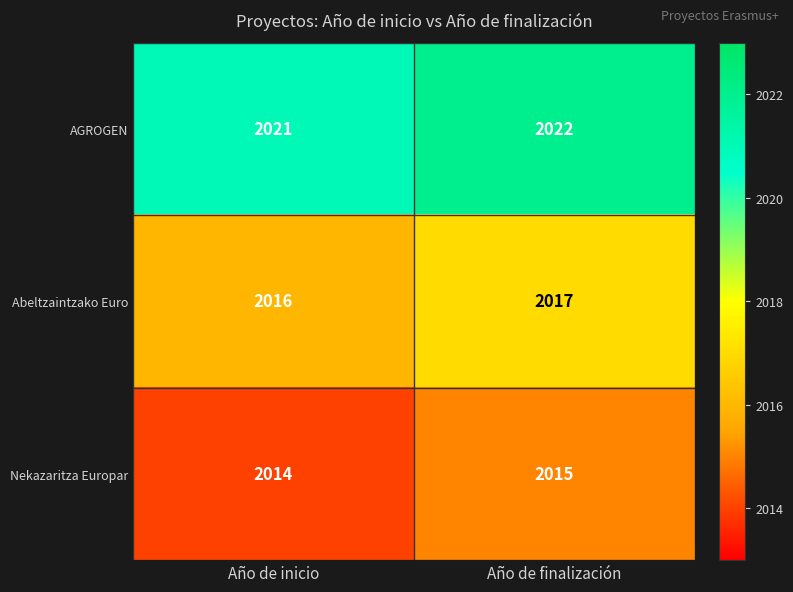

Reading right to left, transcribe all the data shown in this chart.

AGROGEN: Año de finalización=2022	Año de inicio=2021
Abeltzaintzako Euro: Año de finalización=2017	Año de inicio=2016
Nekazaritza Europar: Año de finalización=2015	Año de inicio=2014